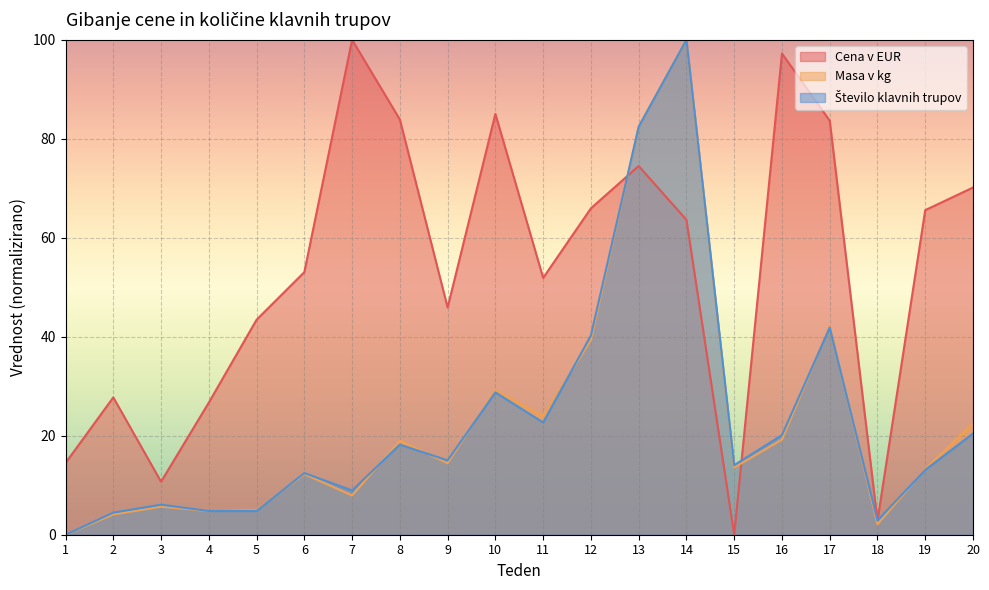

Which series ends up on top after the final intersection of Masa v kg and Cena v EUR?

Cena v EUR